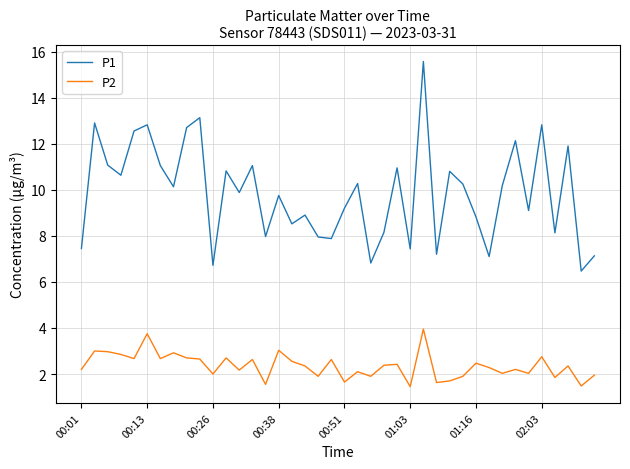

Does the chart display data point markers on the line(s)?

No